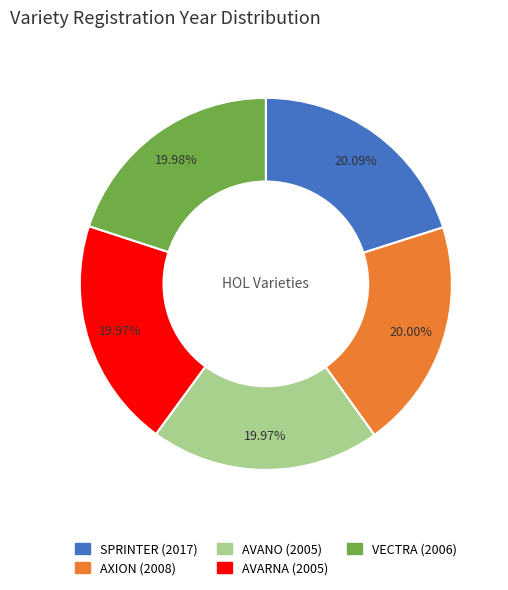

Does SPRINTER (2017) represent more than half of the total?

No